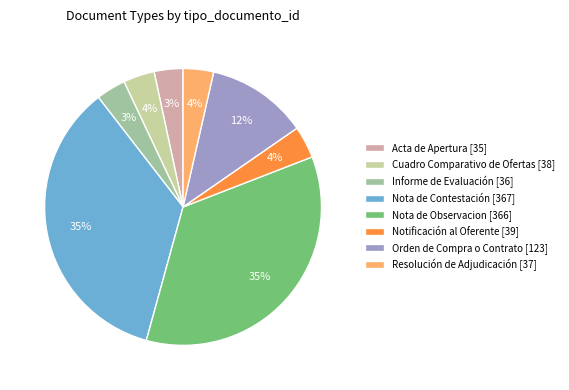

Combined, do Resolución de Adjudicación [37] and Cuadro Comparativo de Ofertas [38] account for over 50%?

No